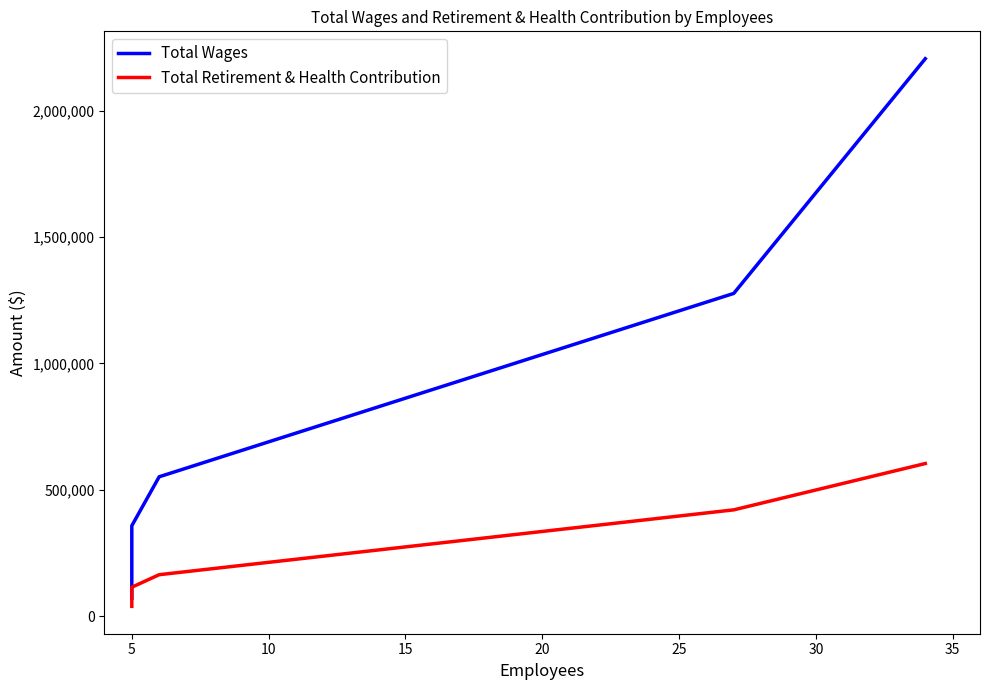

True or false: Total Wages has more than 0 interior local peaks.

False